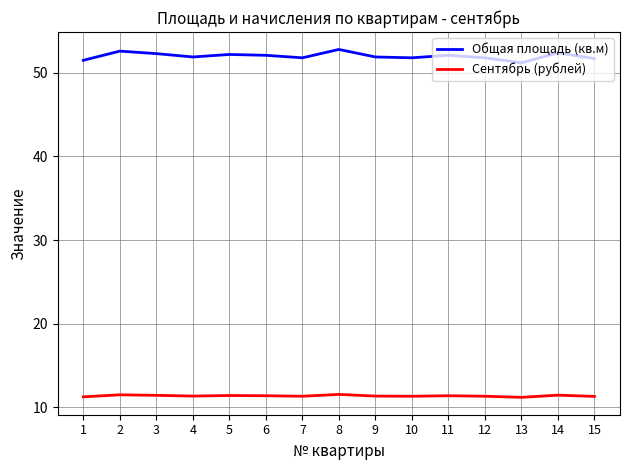

What are all the series names shown in the legend?

Общая площадь (кв.м), Сентябрь (рублей)